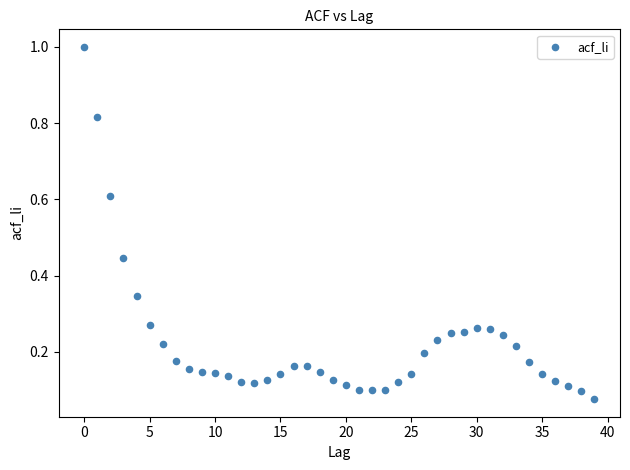

What is the range of Y values (max minus min)?

0.9